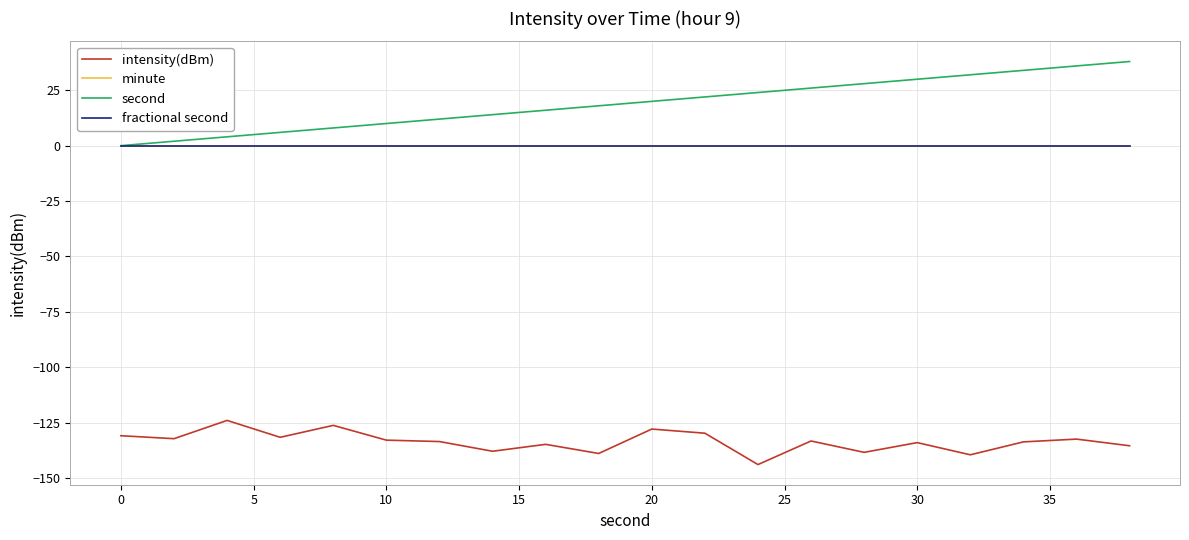

What is the difference between the second highest and second lowest values in the intensity(dBm) series?

13.3